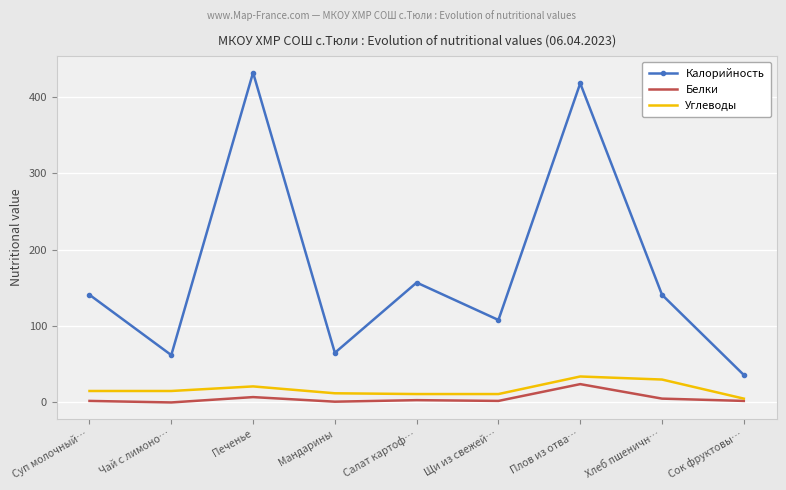

Which series changed the most between Мандарины and Хлеб пшеничн…?

Калорийность